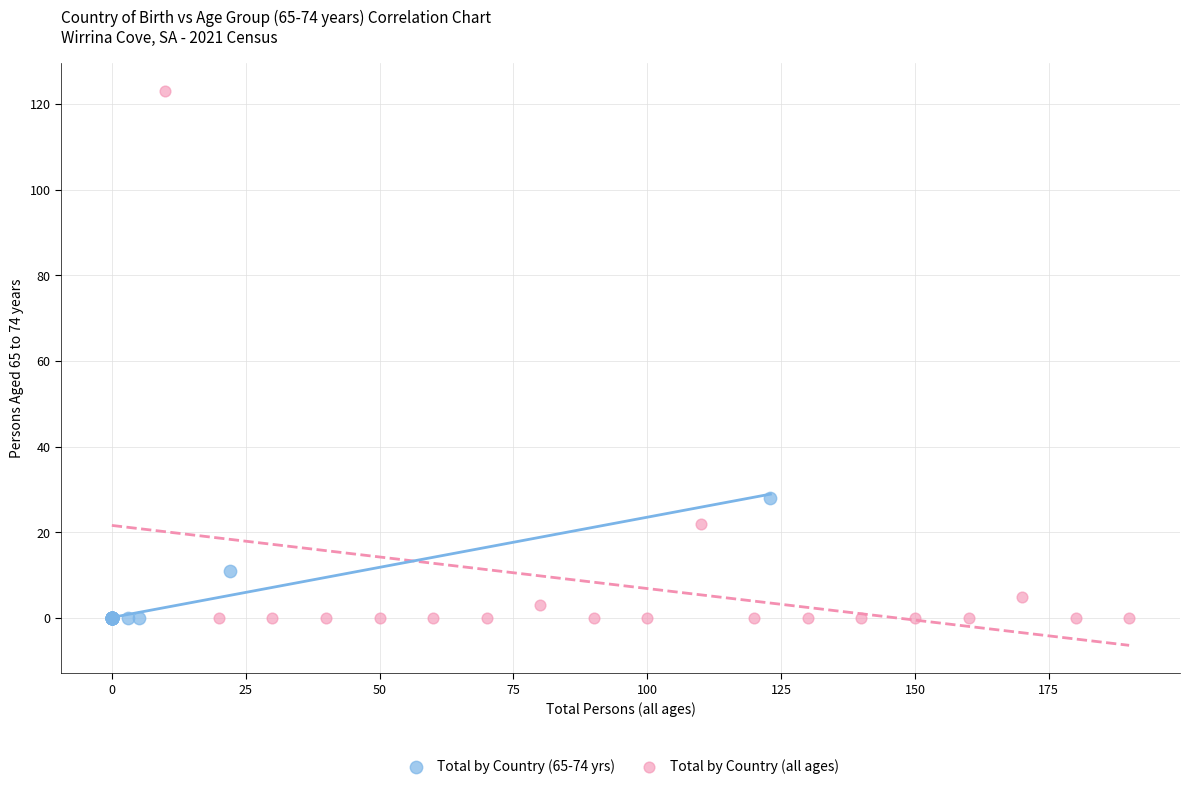

Which series reaches the maximum Y coordinate?

Total by Country (all ages)